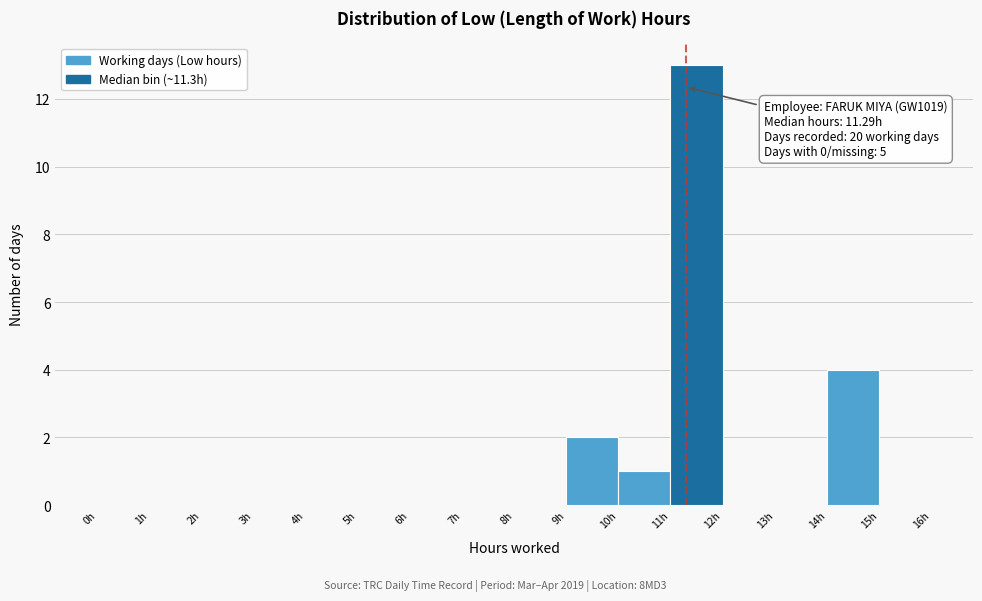

Which range on the x-axis has the tallest bar?

11 to 12